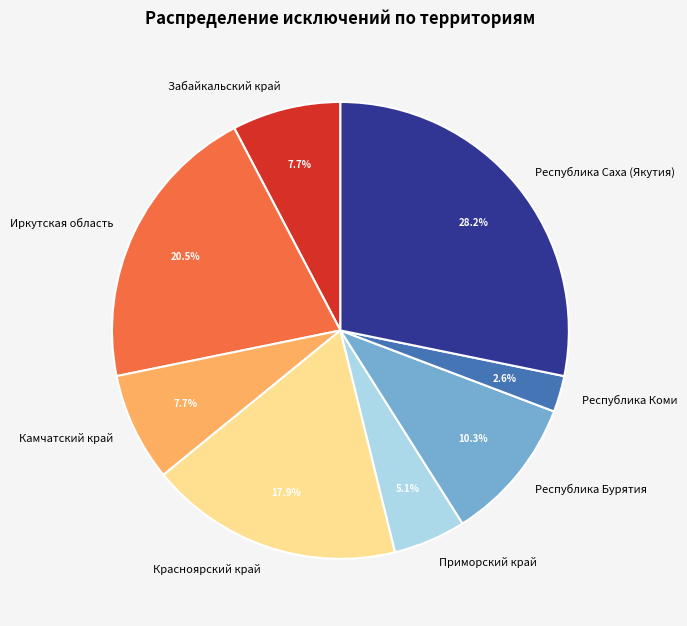

What percentage is NOT represented by Красноярский край?

82.1%